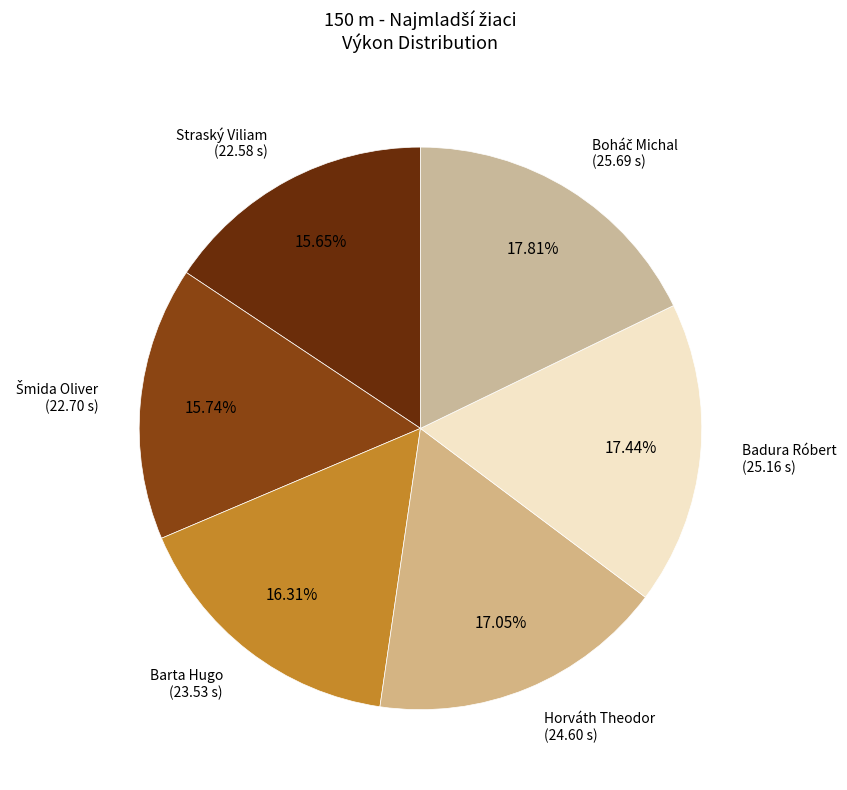

Approximately how many times larger is the value at Straský Viliam compared to Barta Hugo?

1.0